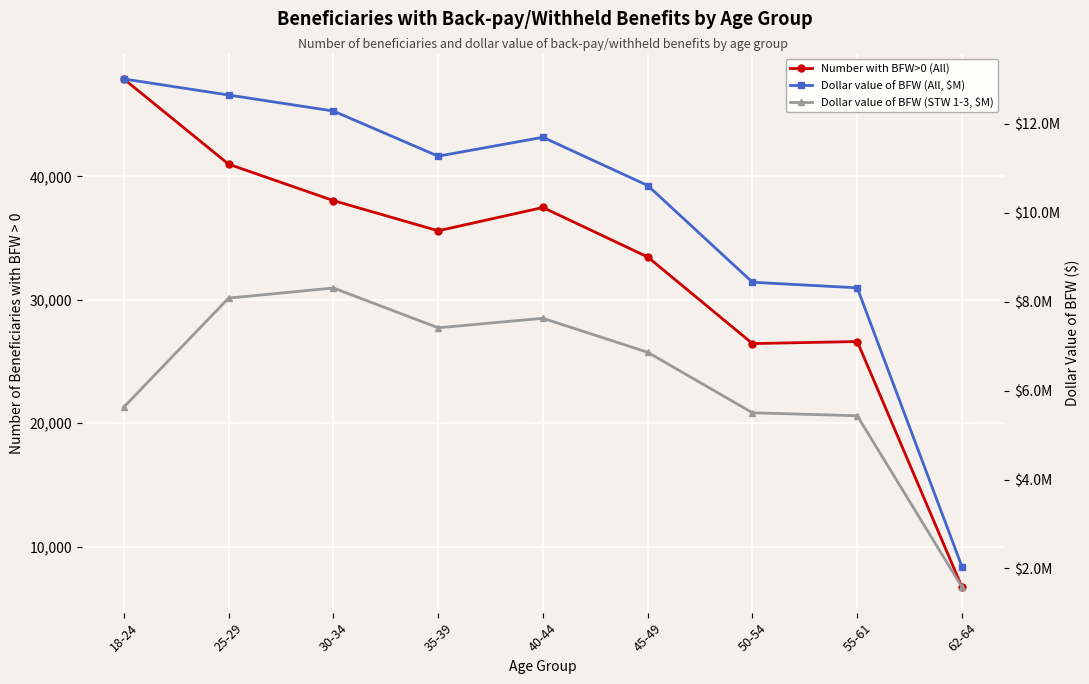

Reading left to right, extract all data points from this chart.

Number with BFW>0 (All): 47893.0	40987.0	38037.0	35589.0	37477.0	33464.0	26447.0	26613.0	6700.0
Dollar value of BFW (All, $M): 13005127.7	12644169.9	12284610.8	11269324.3	11694456.3	10610024.7	8434948.6	8309352.9	2037158.0
Dollar value of BFW (STW 1-3, $M): 5626864.6	8078525.8	8305565.0	7411215.0	7624424.4	6860167.4	5500241.4	5433075.2	1578308.1